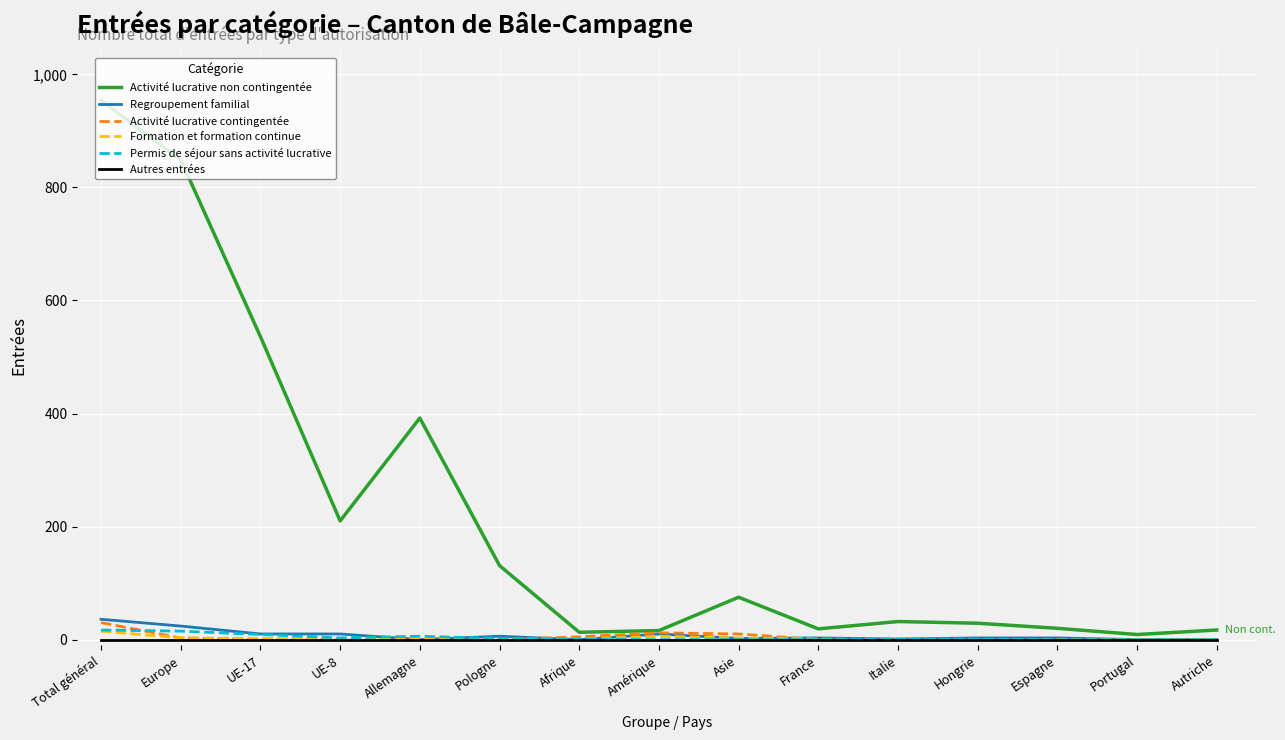

Which series has the largest range (max minus min)?

Activité lucrative non contingentée